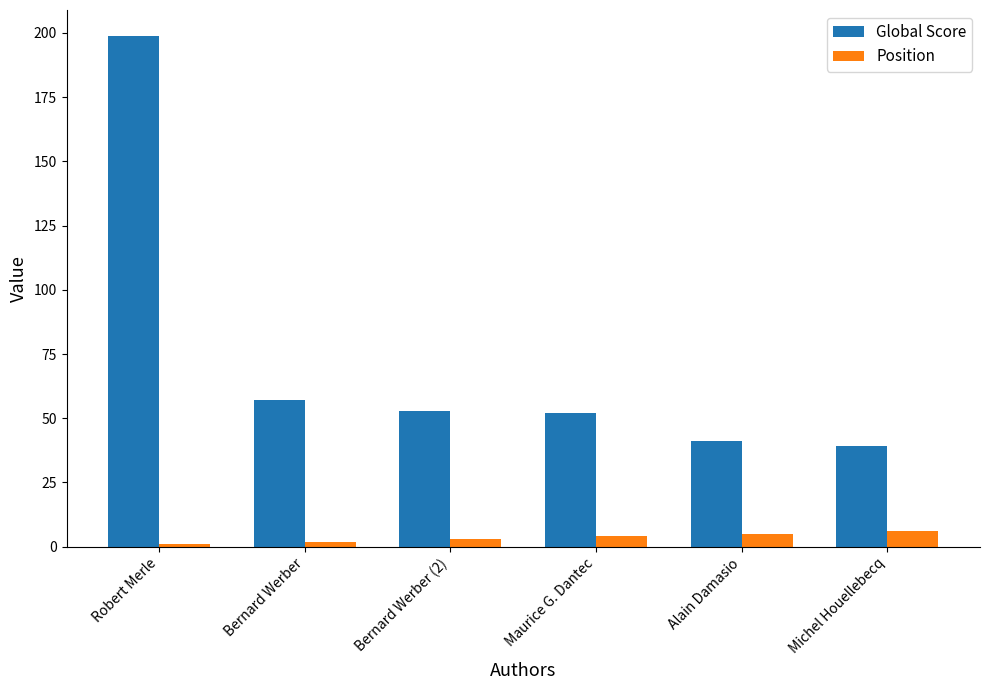

Reading left to right, list all the values displayed in this chart.

Global Score: Robert Merle=199	Bernard Werber=57	Bernard Werber (2)=53	Maurice G. Dantec=52	Alain Damasio=41	Michel Houellebecq=39
Position: Robert Merle=1	Bernard Werber=2	Bernard Werber (2)=3	Maurice G. Dantec=4	Alain Damasio=5	Michel Houellebecq=6